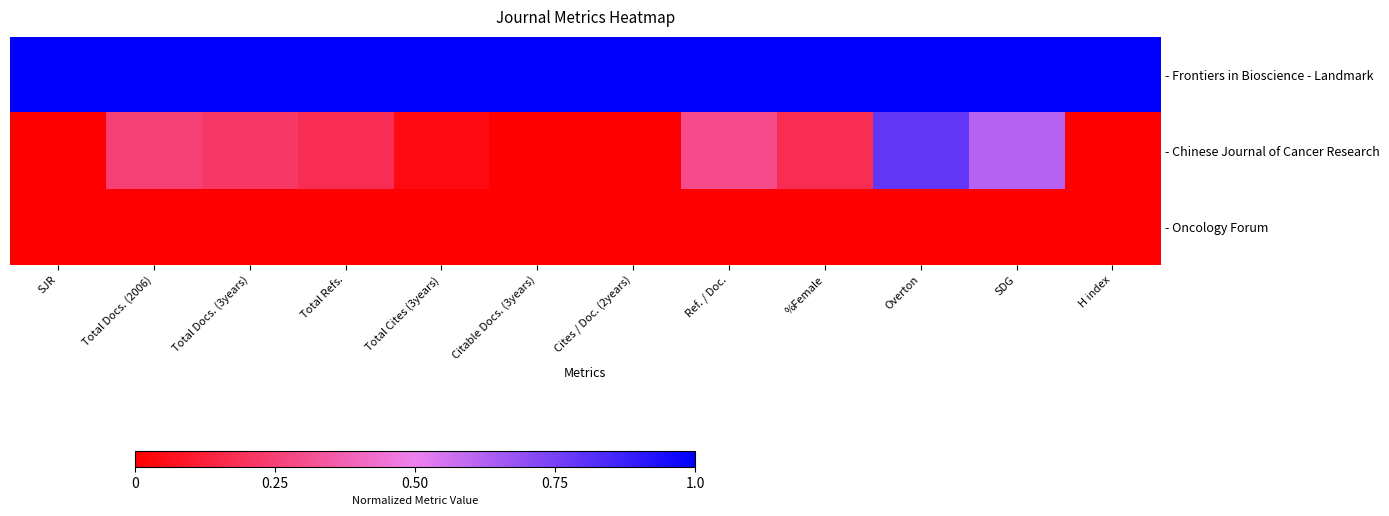

Between Total Cites (3years) and Cites / Doc. (2years), which series saw the biggest shift?

- Chinese Journal of Cancer Research